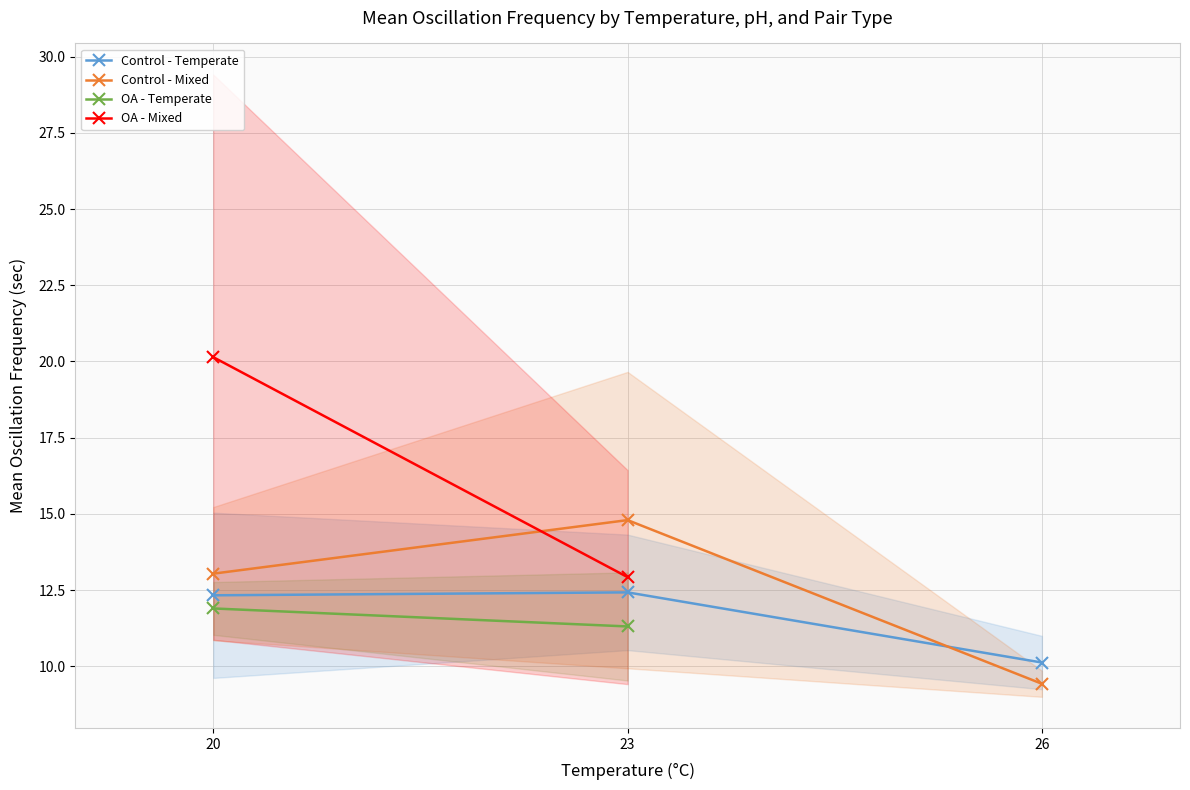

The value of OA - Mixed at 23 is 19.8. True or false?

False